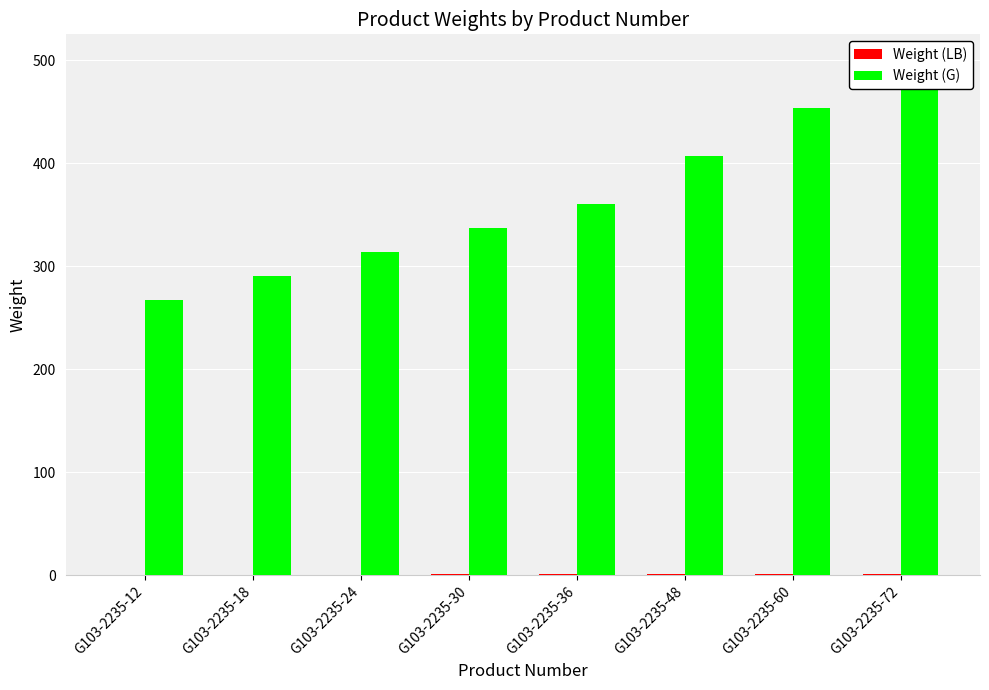

Between G103-2235-30 and G103-2235-72, which series saw the biggest shift?

Weight (G)